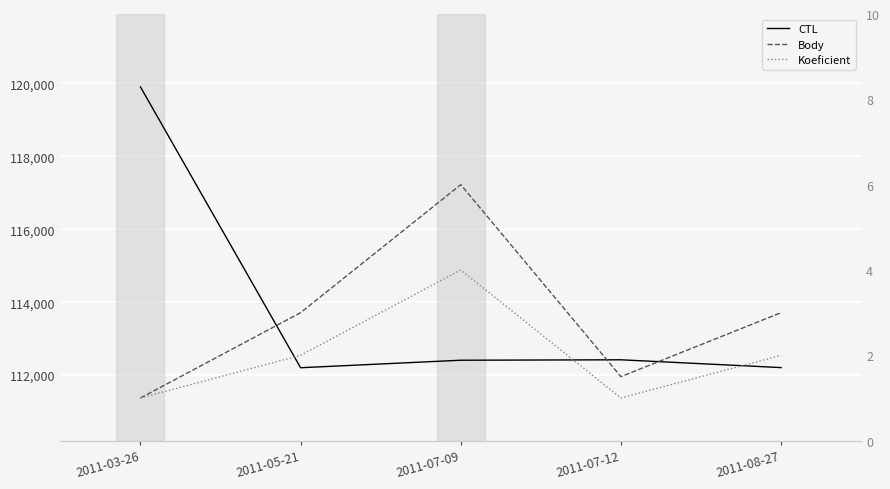

Between 2011-05-21 and 2011-07-12, which series saw the biggest shift?

CTL